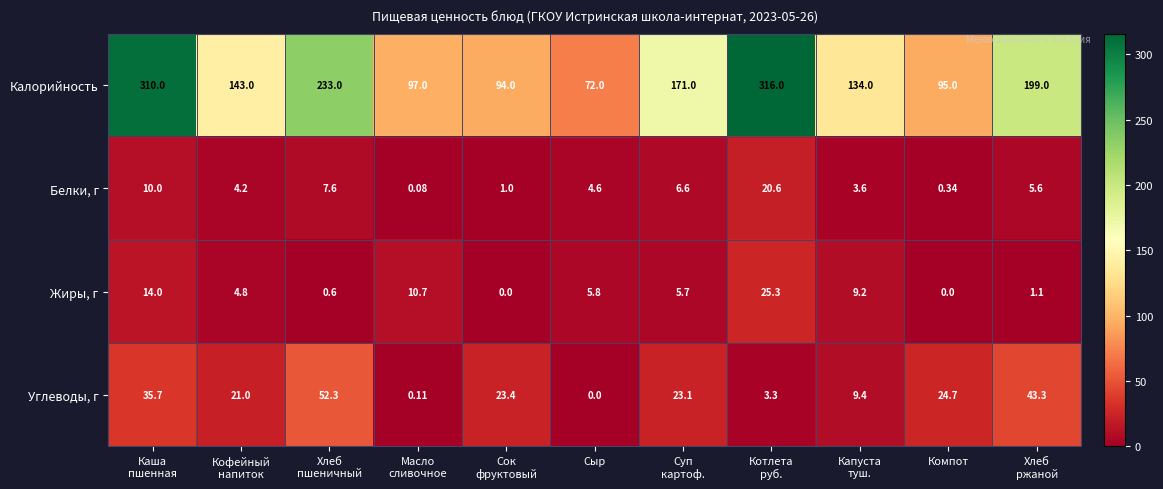

Which series has the largest total across all categories?

Калорийность